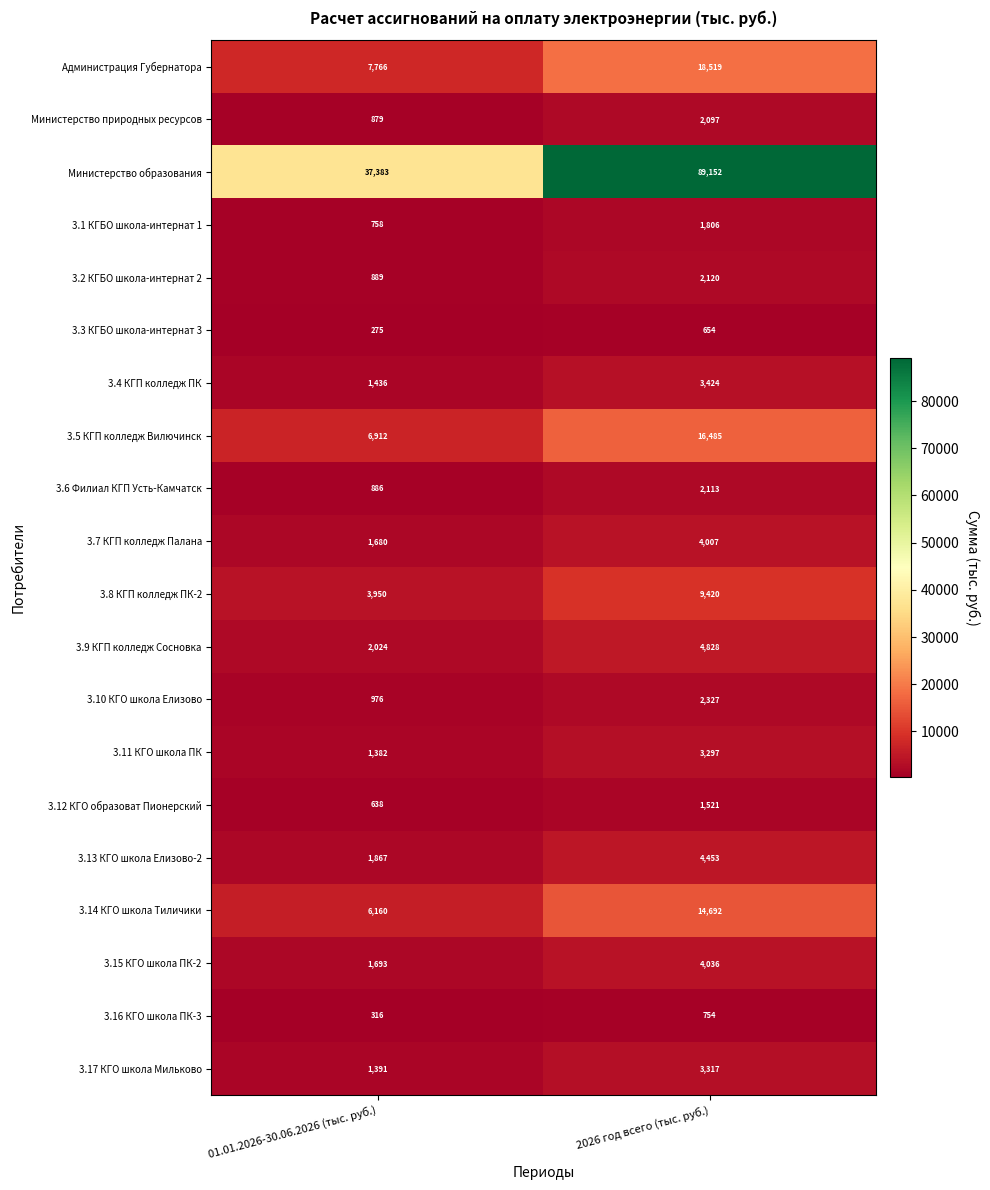

How many distinct data groups are displayed?

20